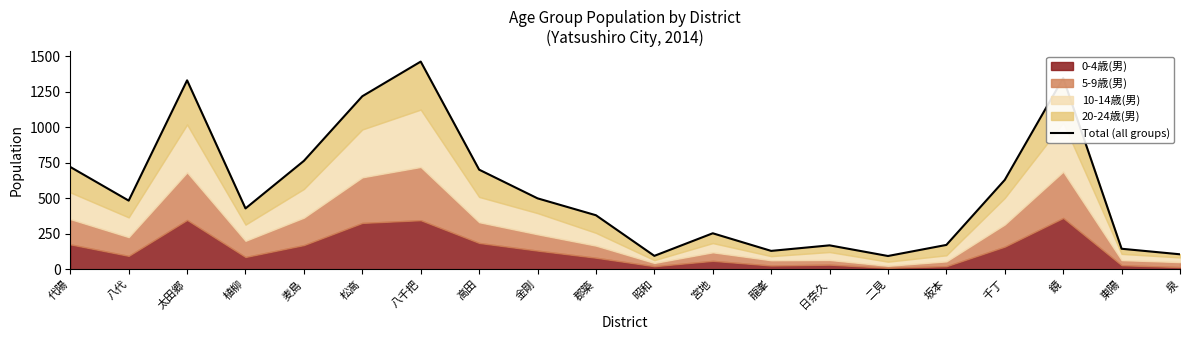

What is the maximum value shown in the chart?

1464